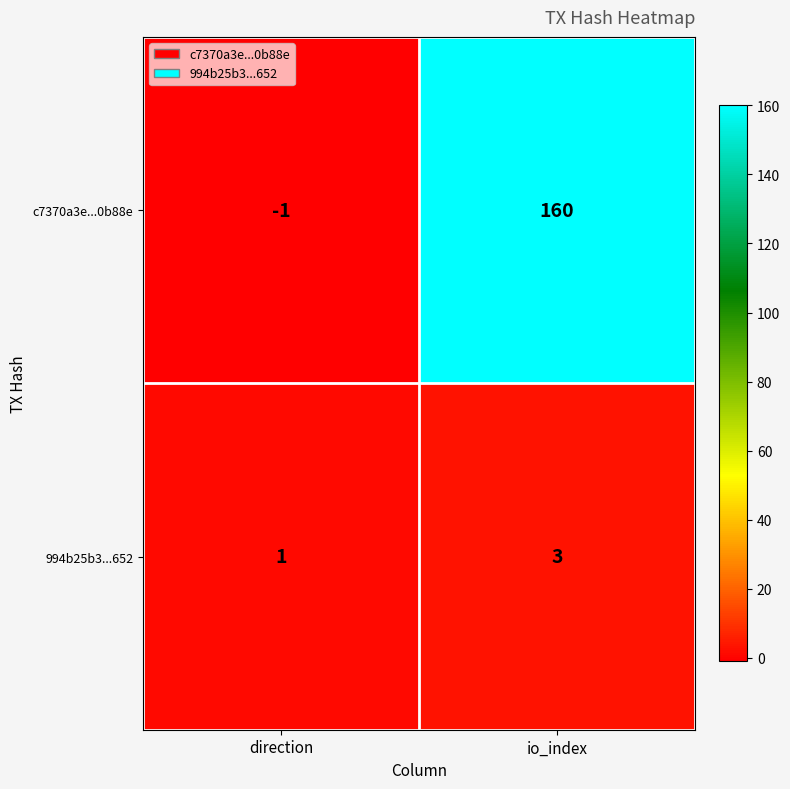

Read the 994b25b3...652 value at io_index.

3